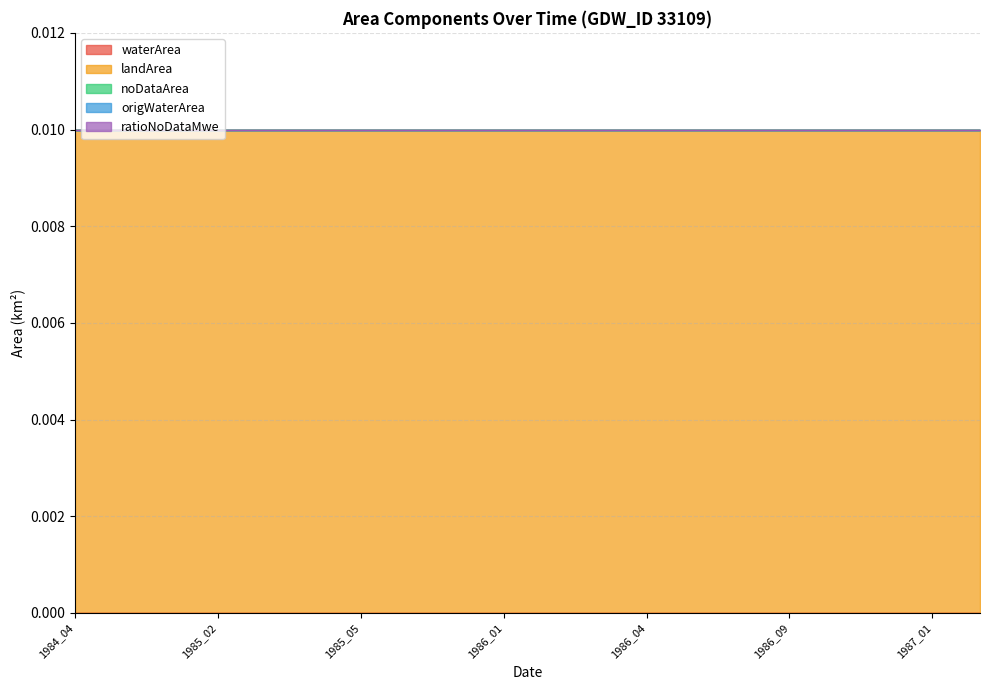

True or false: origWaterArea and landArea cross at least once.

False